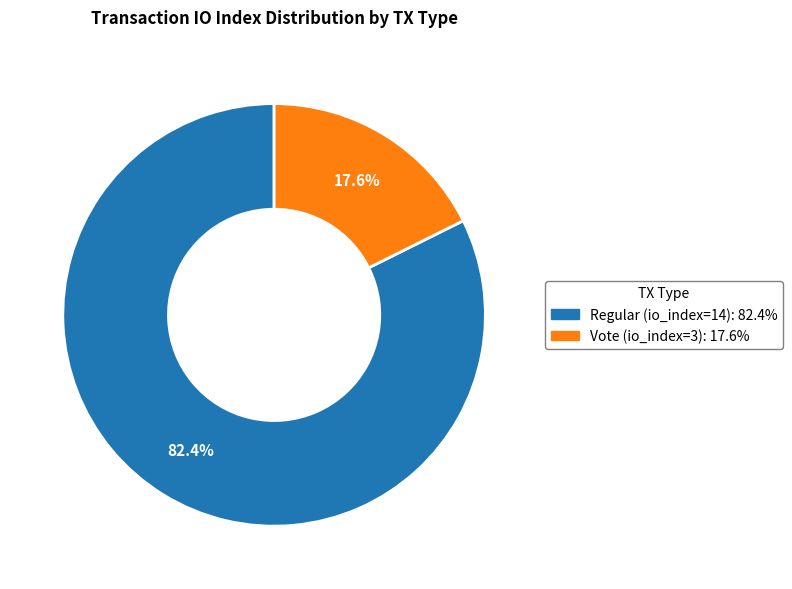

How much of the chart is everything except Regular (io_index=14)?

17.6%